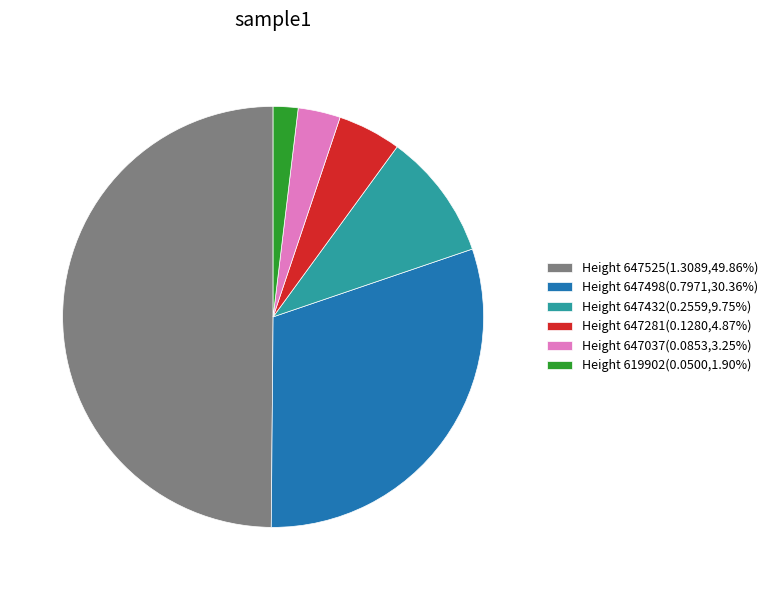

How many segments does this pie chart have?

6